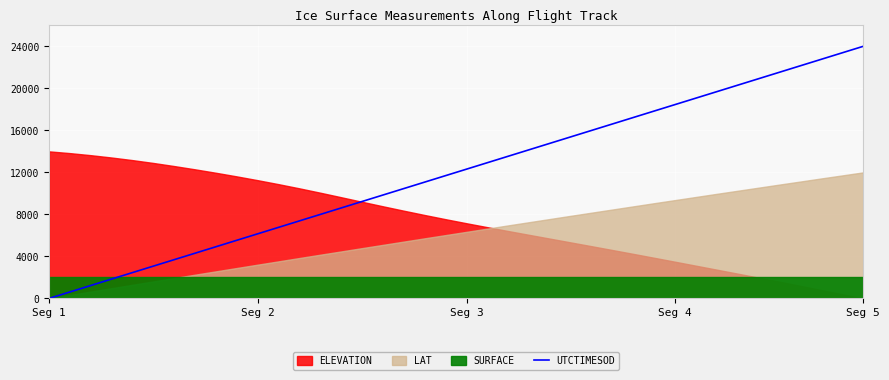

At which label does UTCTIMESOD reach its minimum?

Seg 1